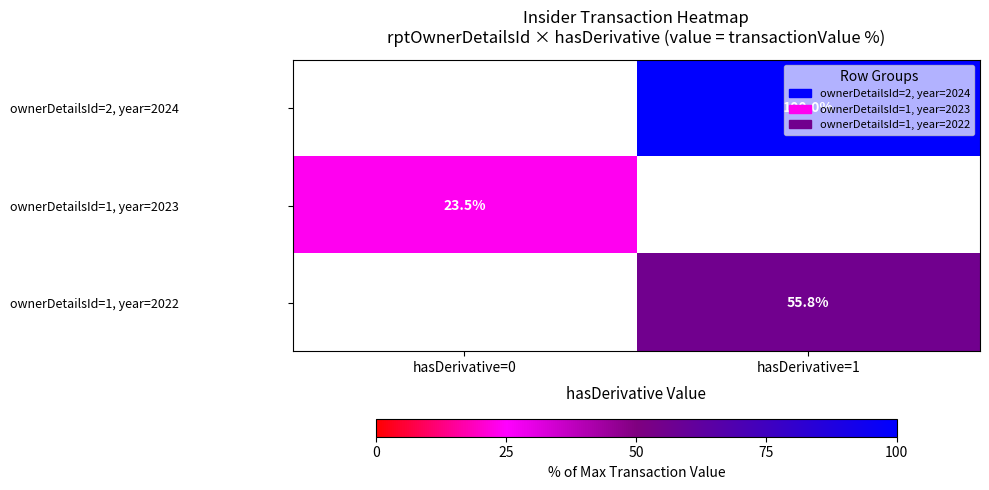

Between hasDerivative=0 and hasDerivative=1, which is larger?

hasDerivative=1